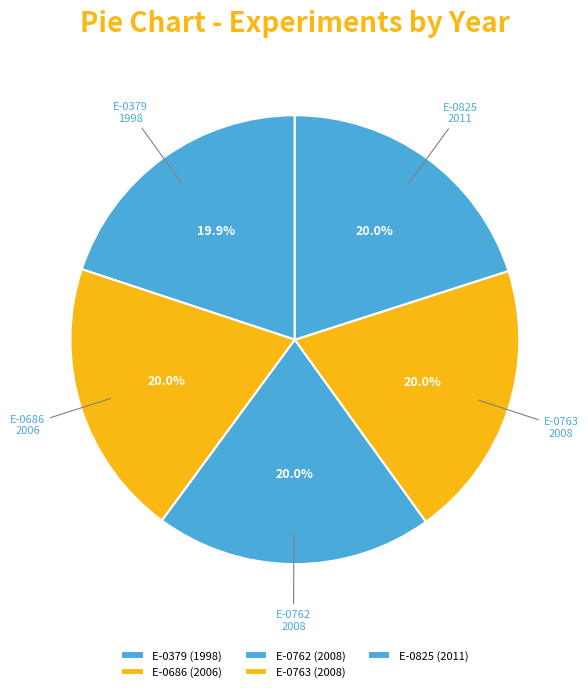

True or false: E-0762 accounts for 20% of the total.

True